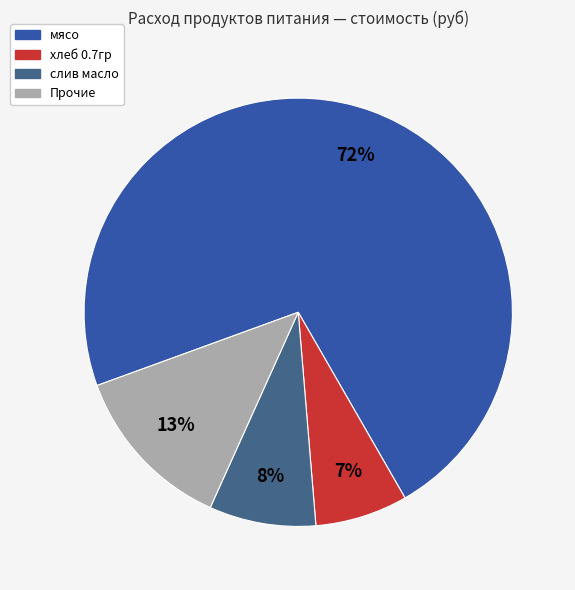

To the nearest percent, what is the difference between the largest and smallest slice percentages?

65%